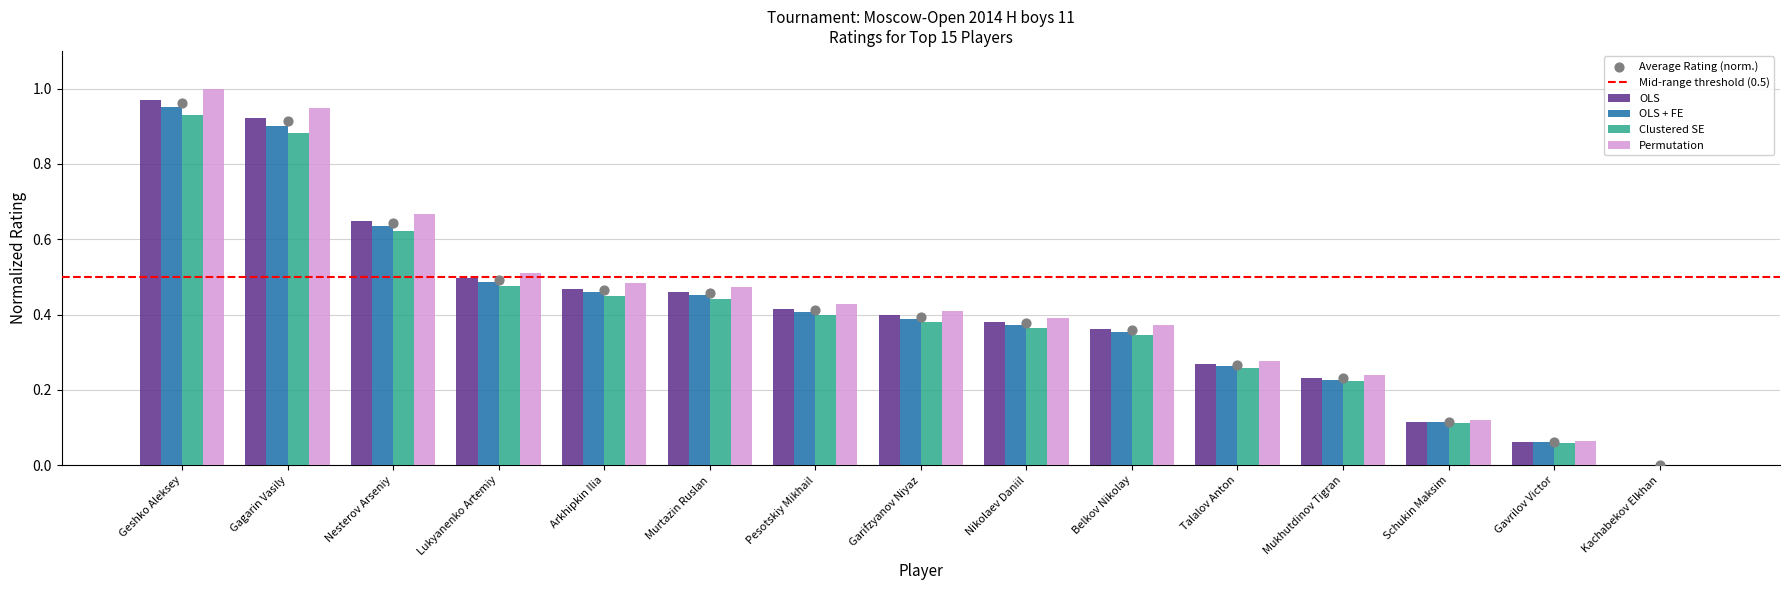

Which series reaches the minimum Y coordinate?

OLS